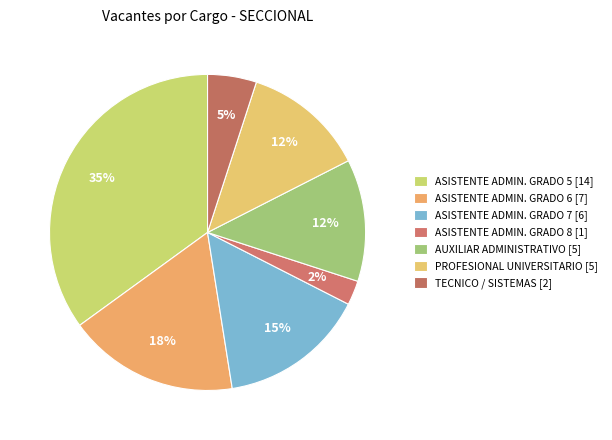

How many slices are in this pie chart?

7